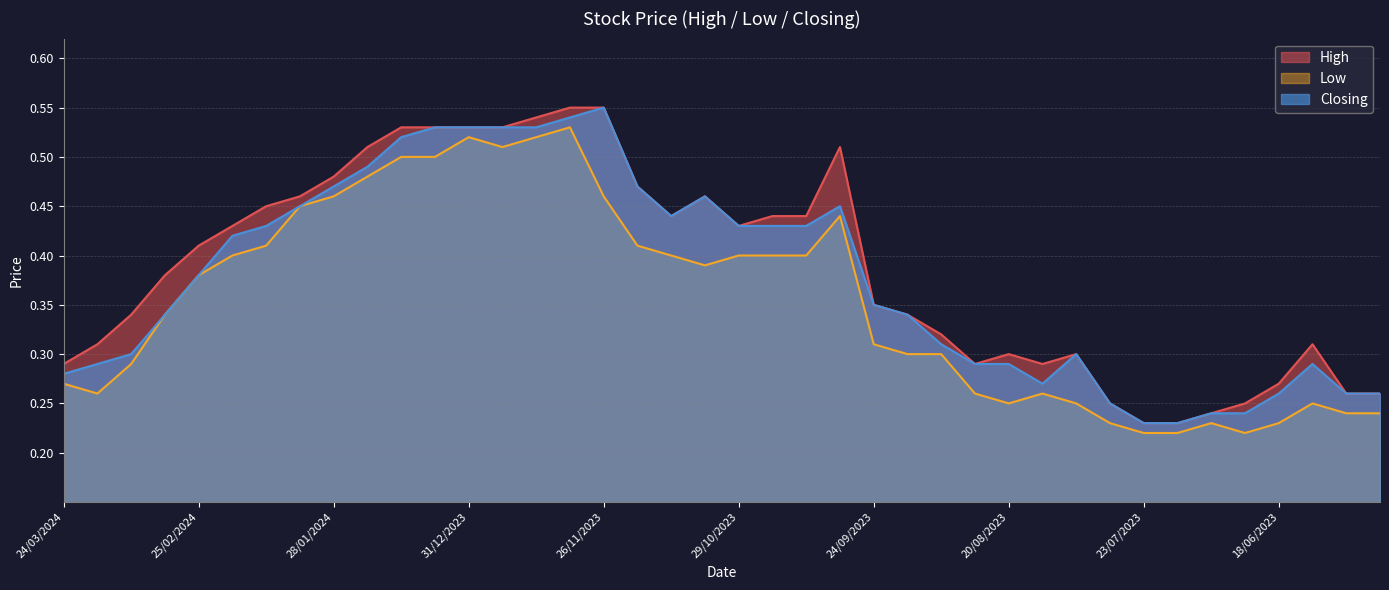

What is the minimum value shown in the chart?

0.2